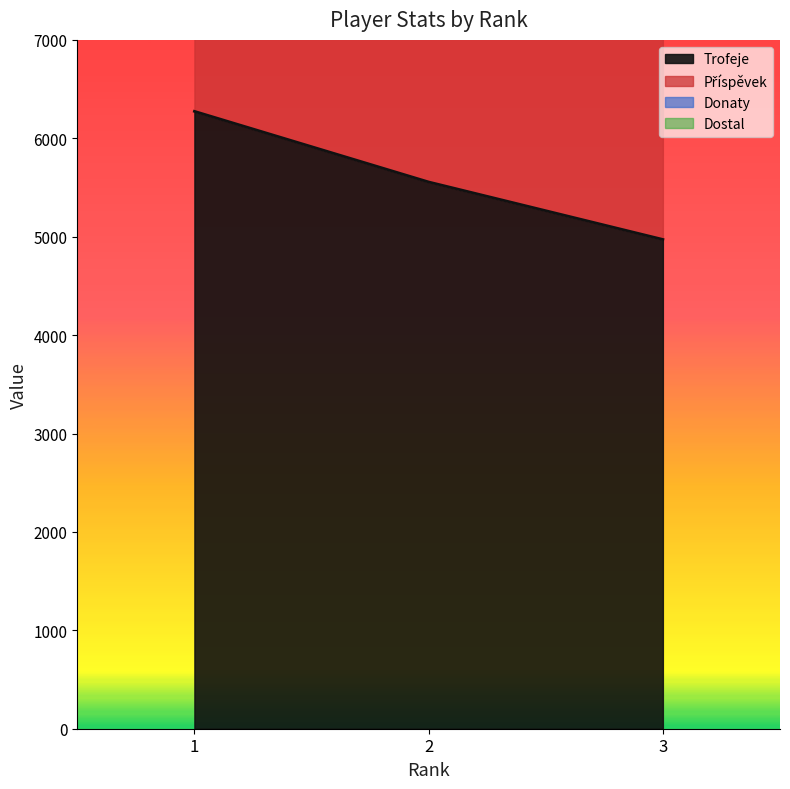

How many Příspěvek values are between 7458 and 9411?

3